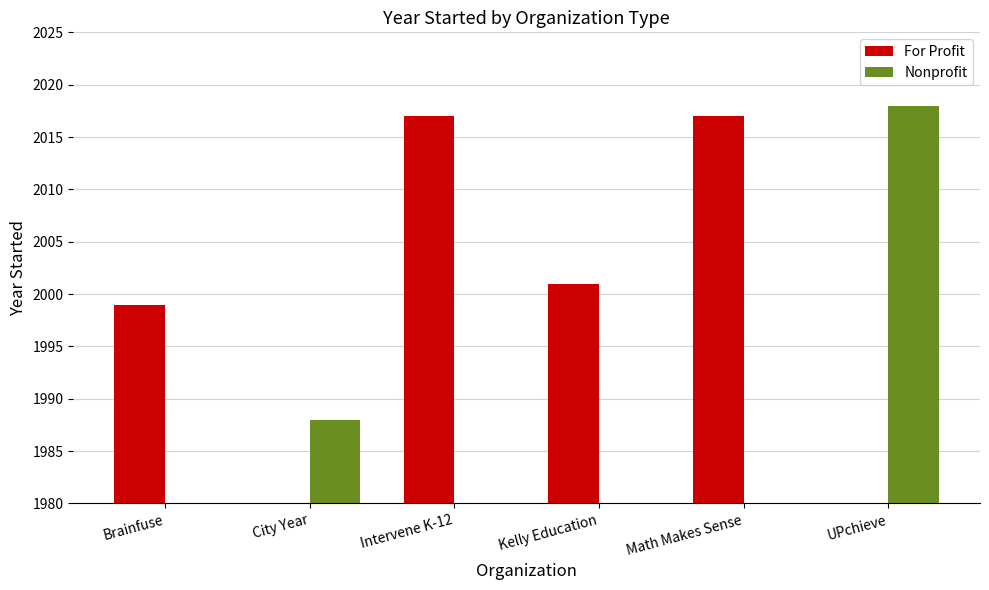

Is it true that Nonprofit equals -886 at Kelly Education?

False